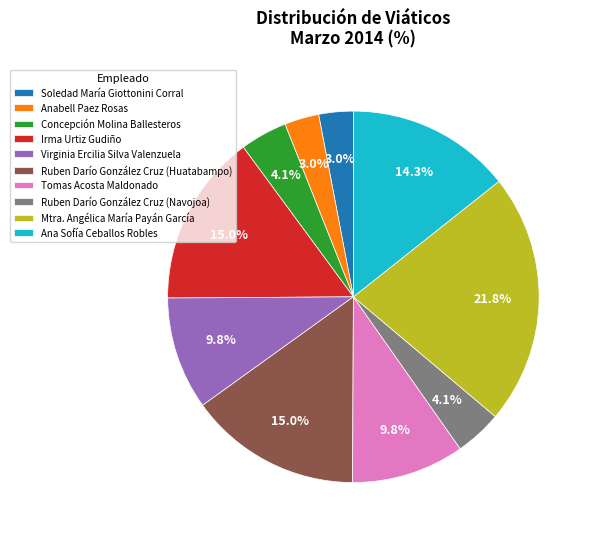

What is the largest slice in the pie chart?

Mtra. Angélica María Payán García